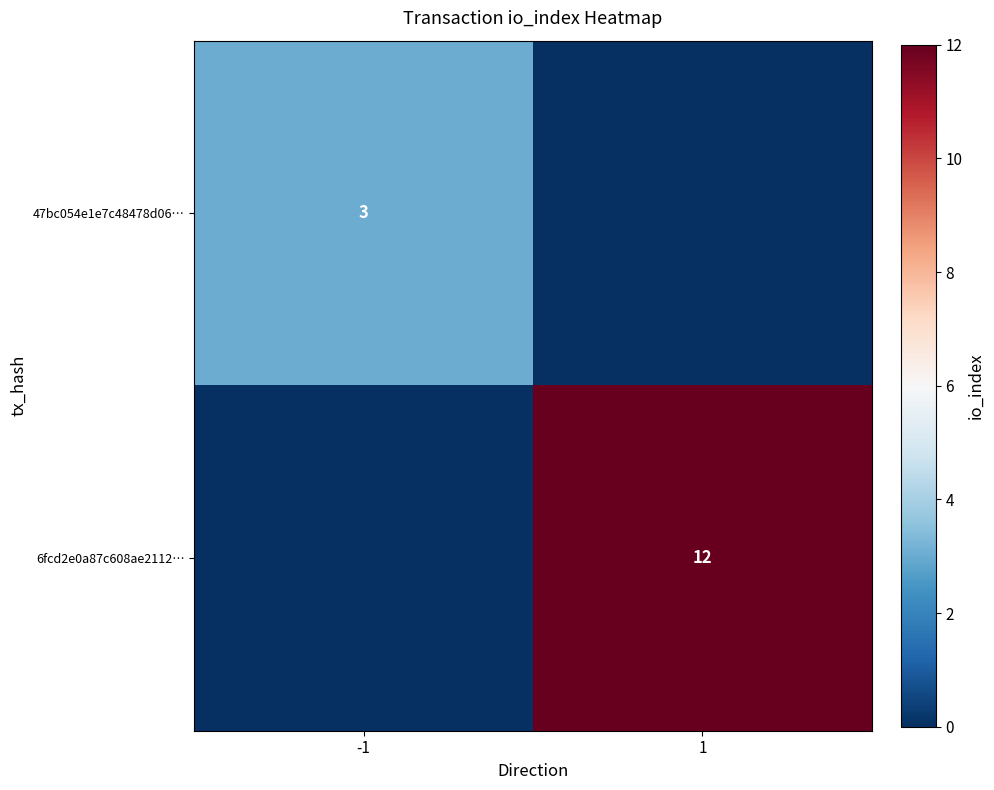

The value of 47bc054e1e7c48478d06… at -1 is 3. True or false?

True